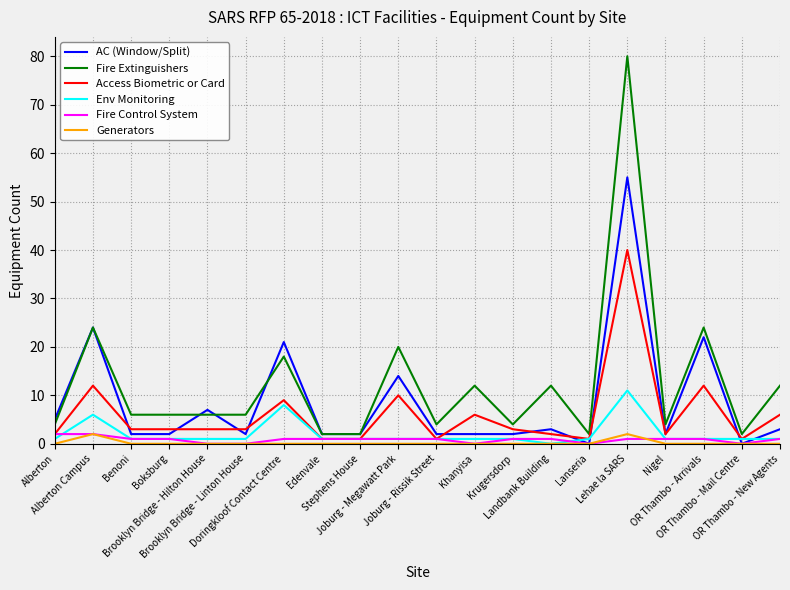

What position from the left is Stephens House?

9